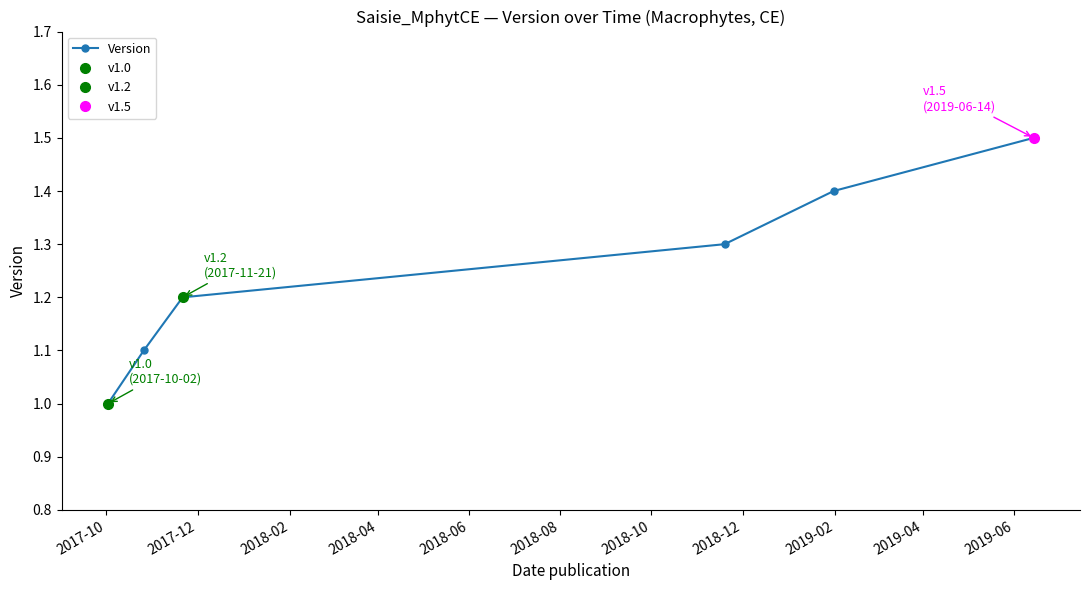

True or false: the data has more than 1 interior local peaks.

False